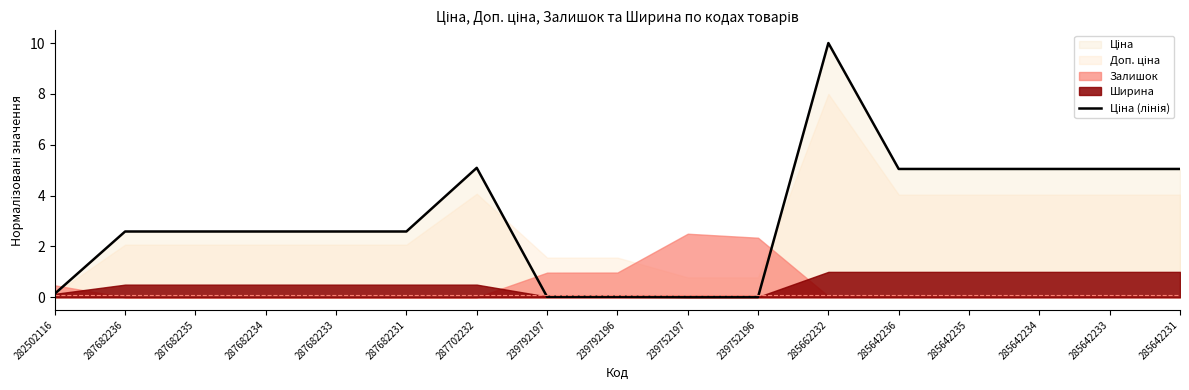

What position from the right is 287682235?

15